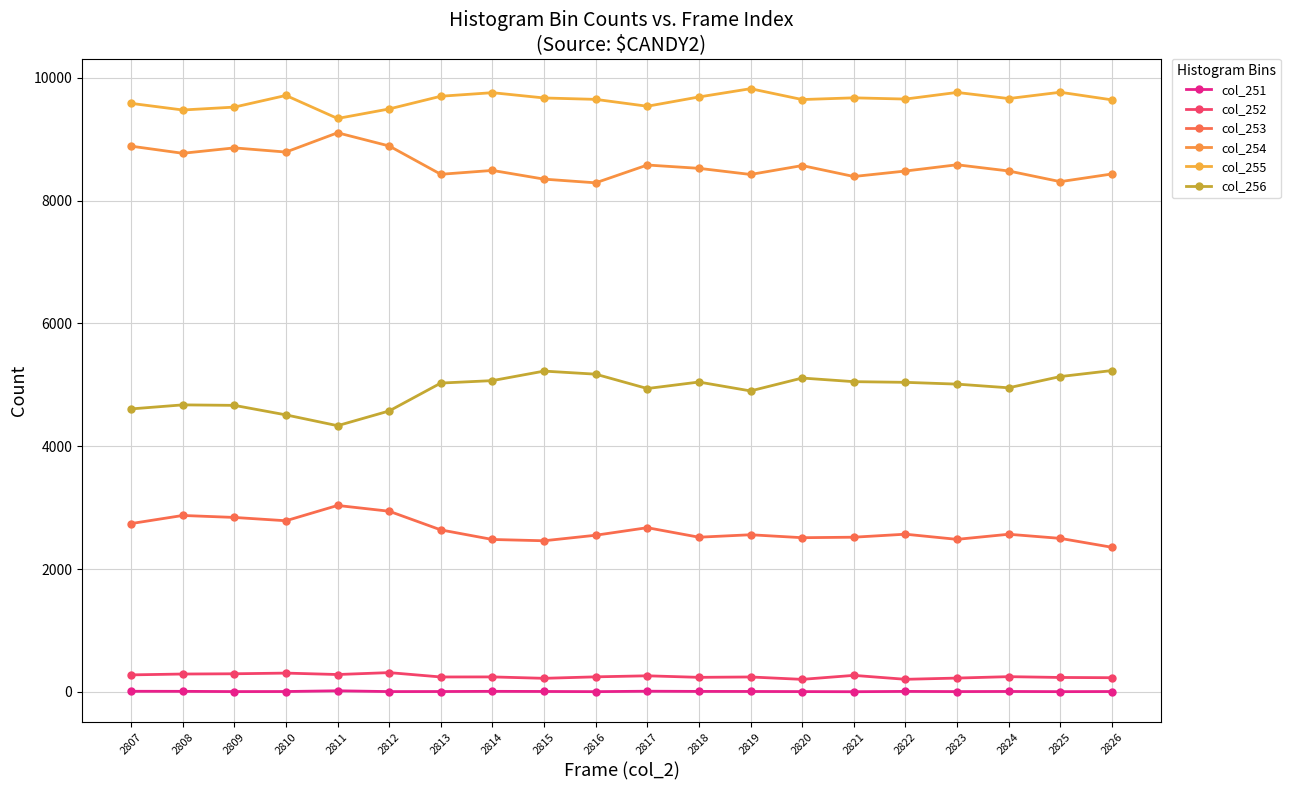

True or false: col_254 has a value of 8429 at 2813.

True